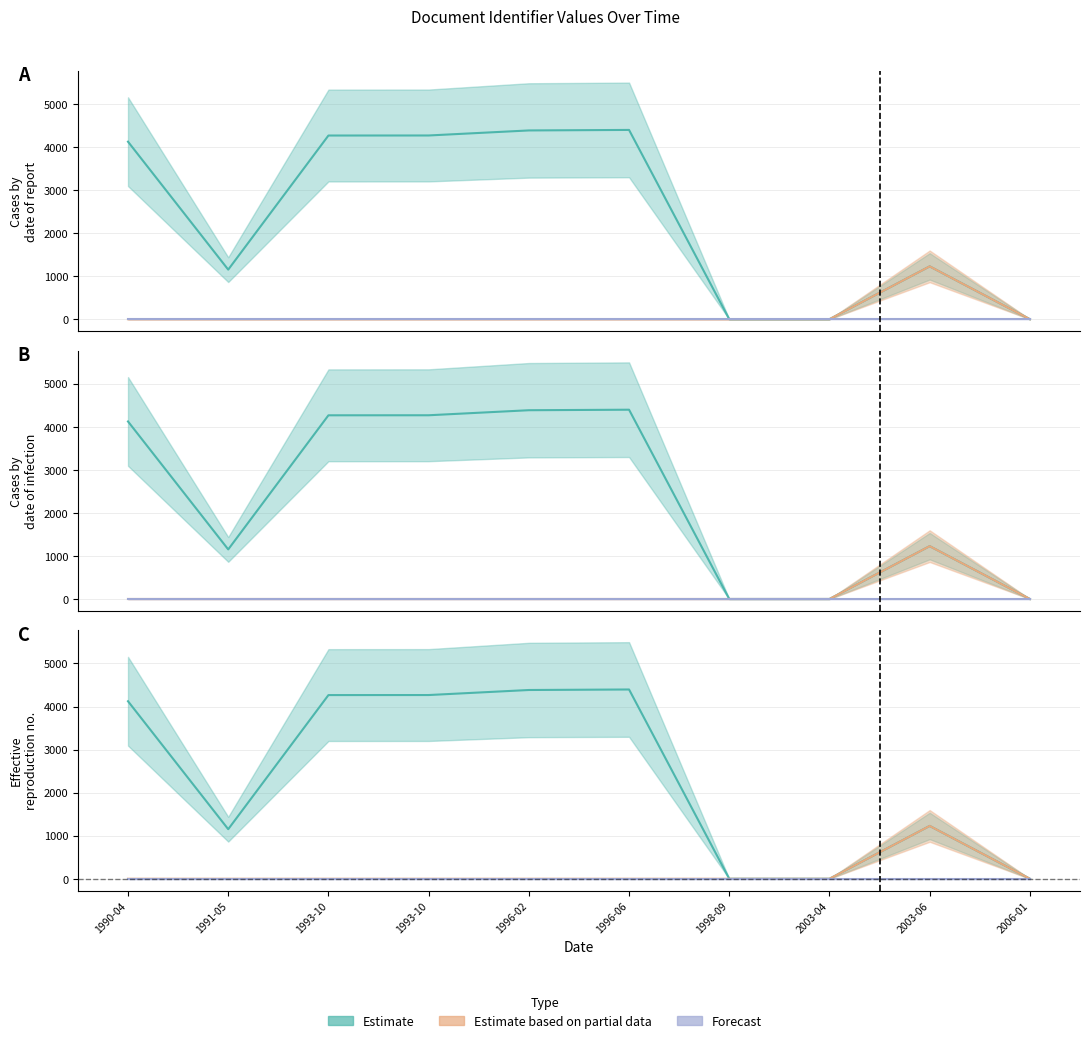

True or false: Estimate based on partial data and Estimate intersect in this chart.

False